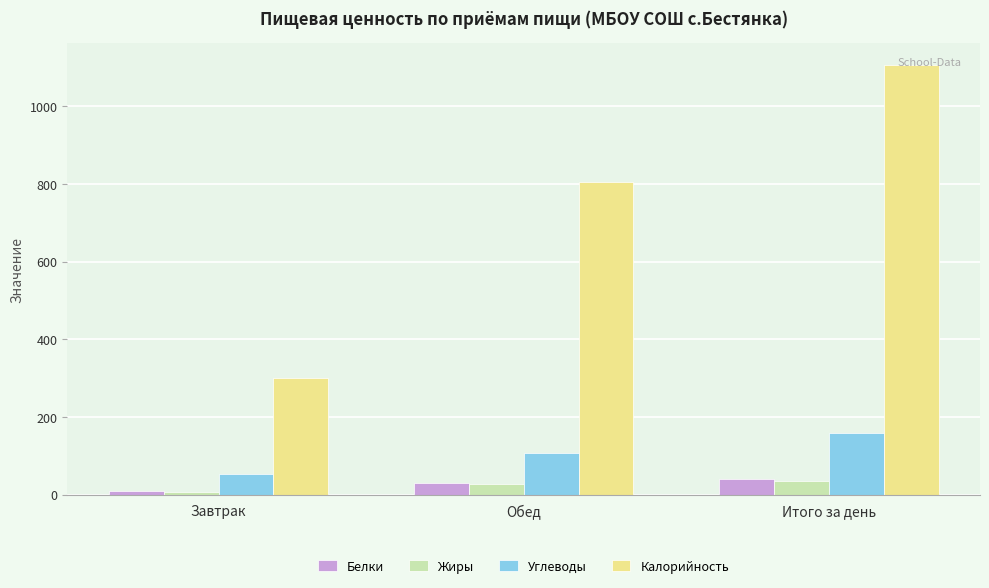

At which category does the chart reach its minimum across all series?

Завтрак